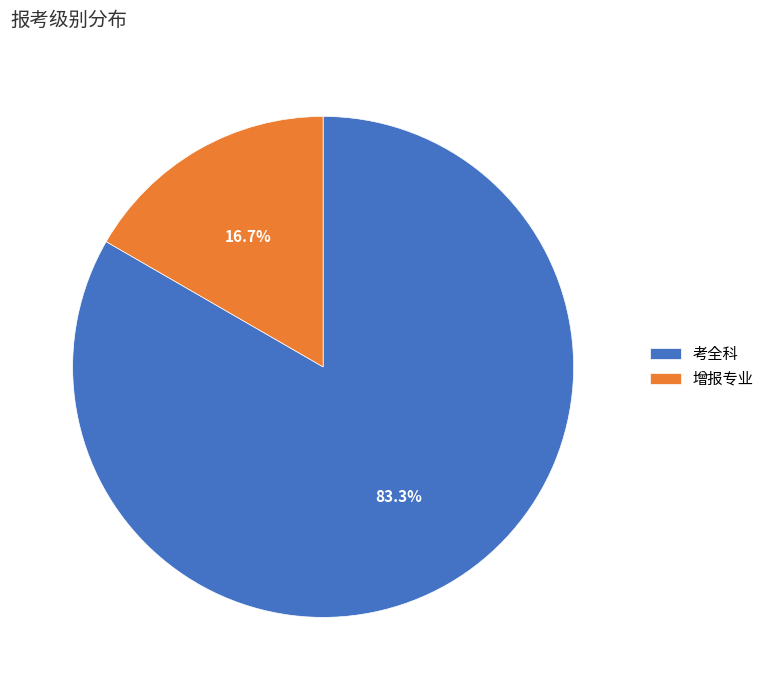

Is there a majority slice in this chart?

Yes